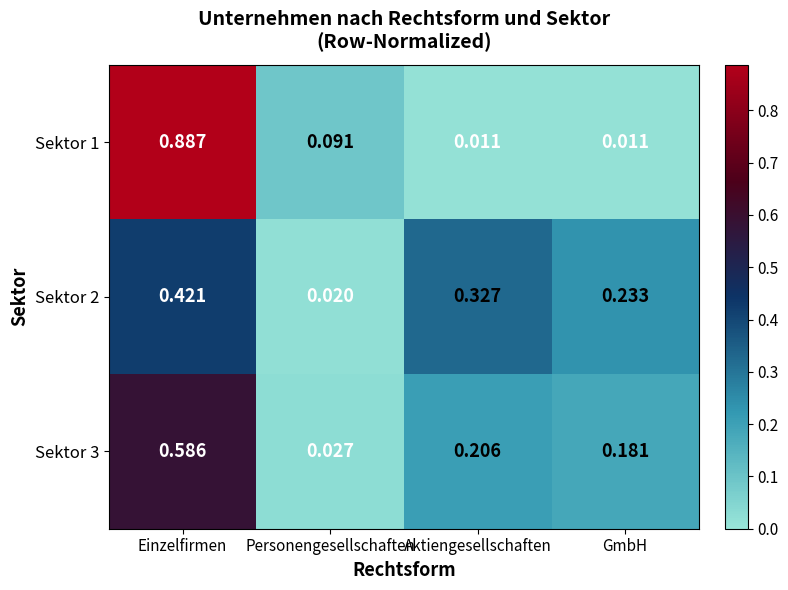

At which category is the sum across all series the highest?

Einzelfirmen